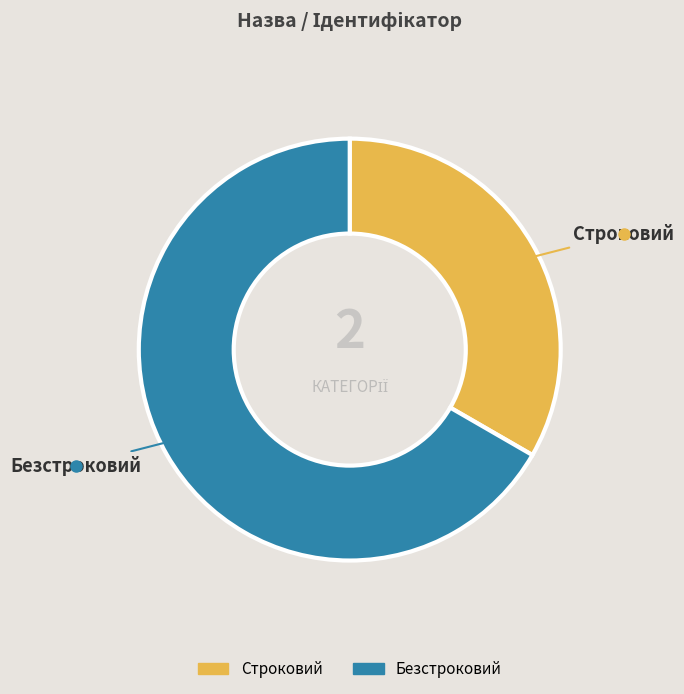

Which has a higher value, Безстроковий or Строковий?

Безстроковий